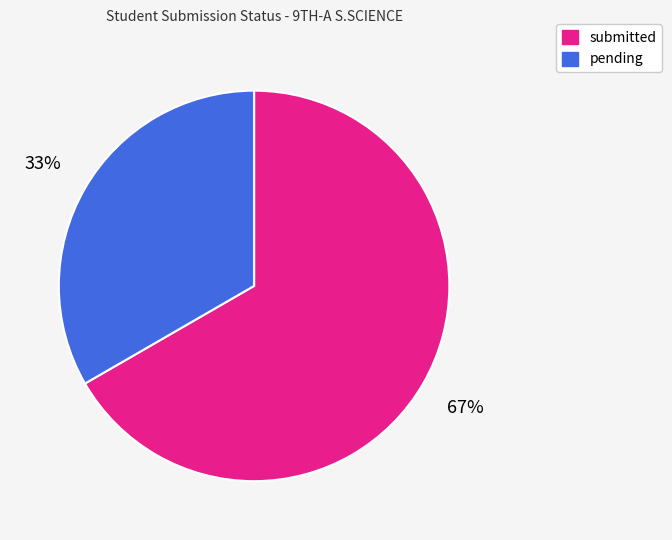

To the nearest percent, what is the combined percentage of submitted and pending?

100%